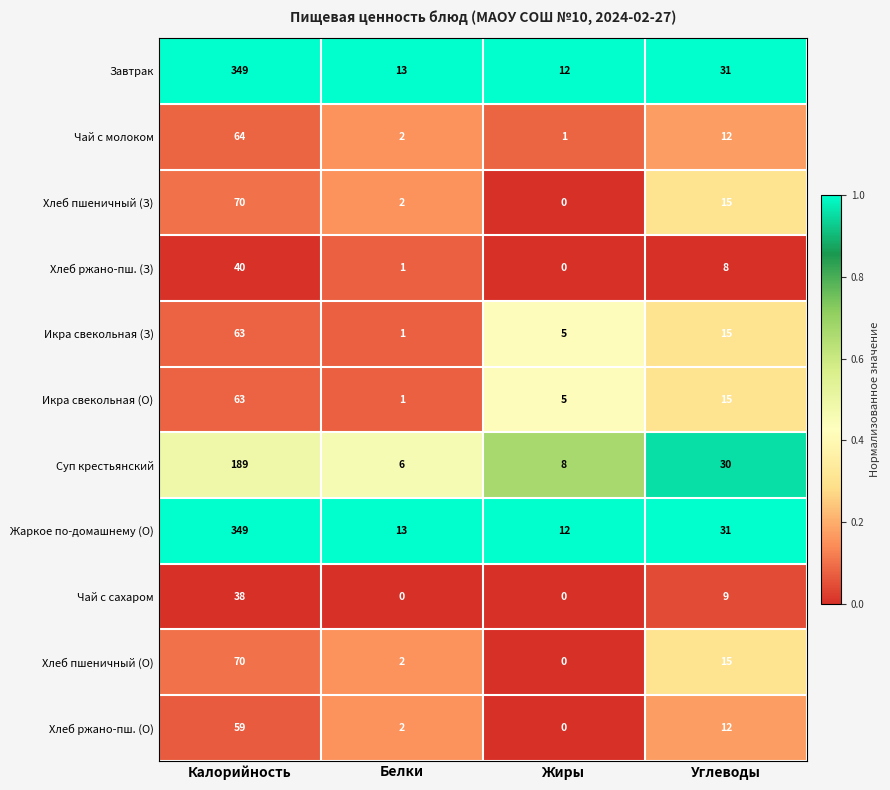

What is the total value across all series at Углеводы?

193